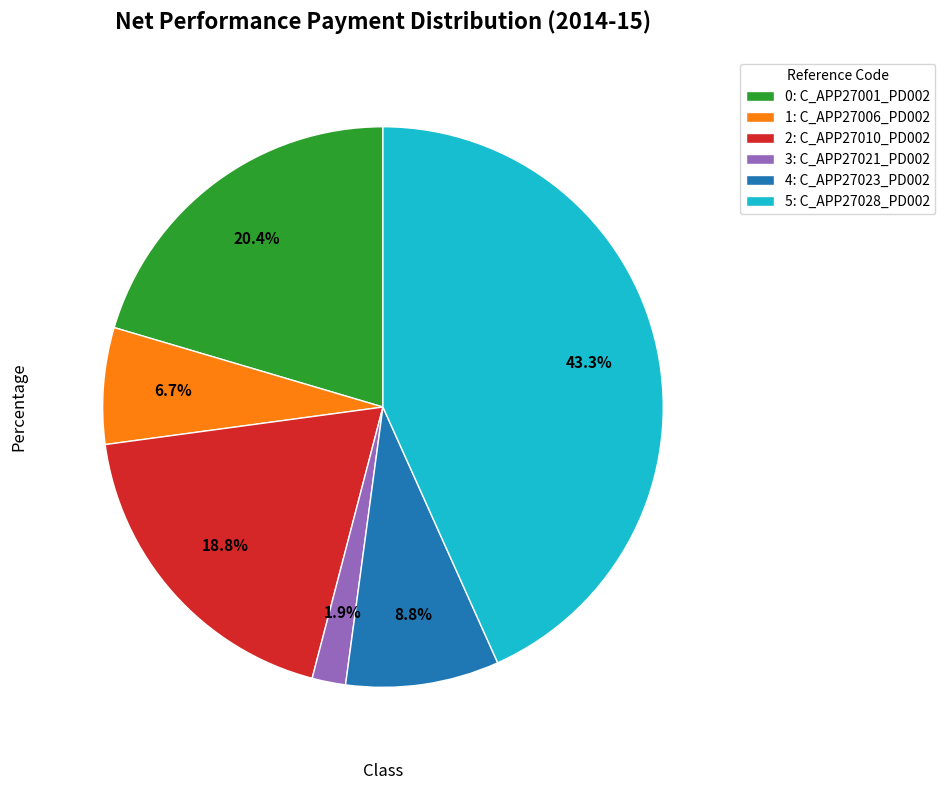

Does any single category account for the majority?

No